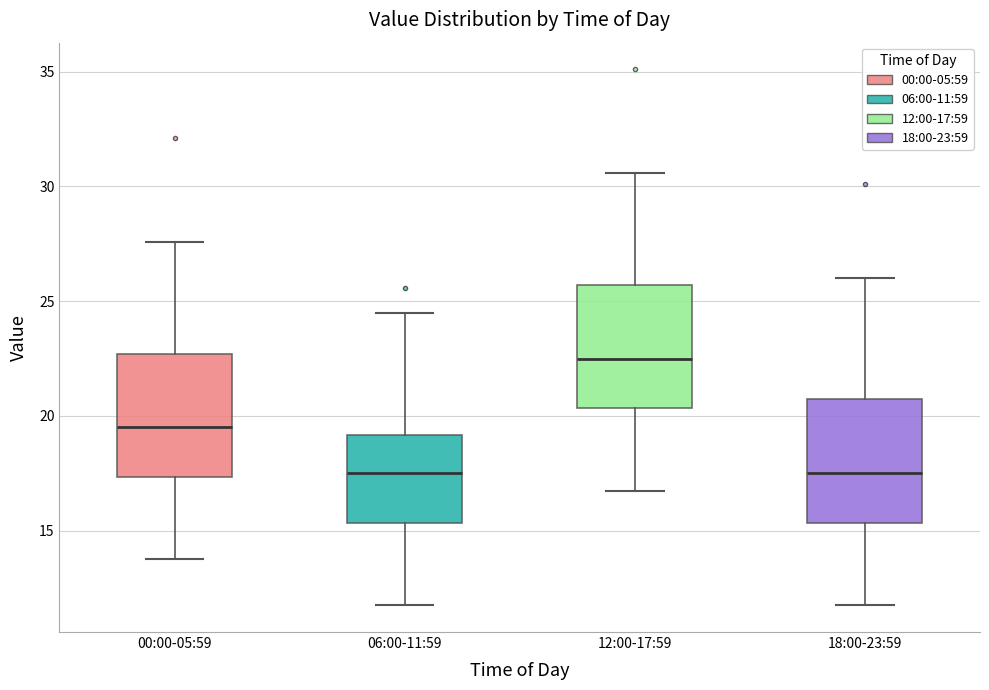

Where is the lower edge of the box for 00:00-05:59 on the y-axis? The values are not printed on the chart, so give them approximately, as read against the axis.

17.5